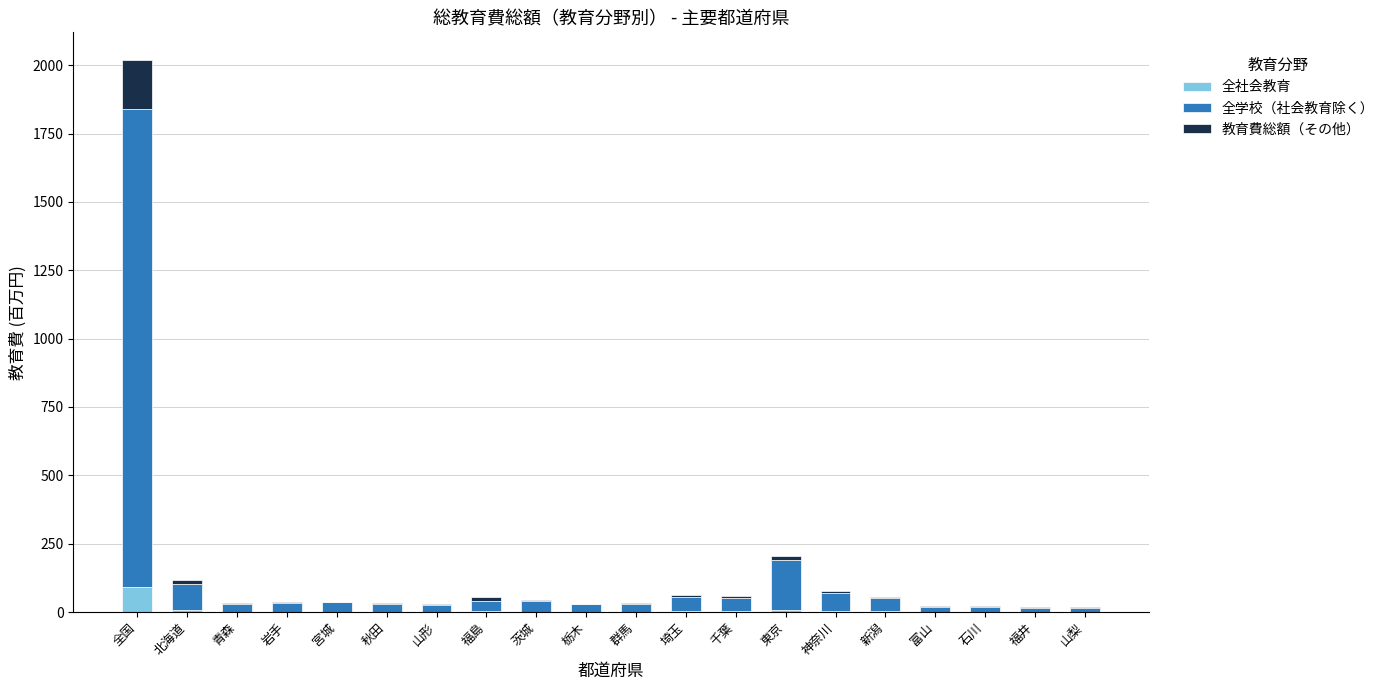

Does the chart contain stacked bars?

Yes